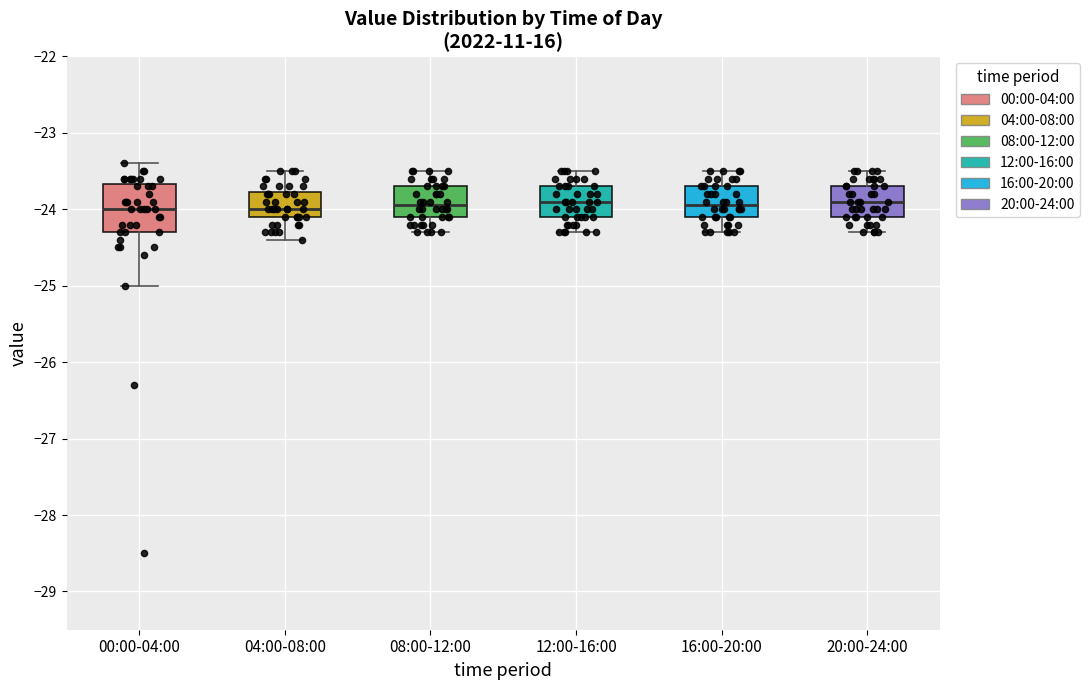

Reading left to right, read every box against the y-axis: the position of its median line, the range the box covers, and the ends of its whiskers. The values are not printed on the chart, so give them approximately, as read against the axis.

00:00-04:00: median -24.0, box -24.3 to -23.7, whiskers -25.0 to -23.4
04:00-08:00: median -24.0, box -24.1 to -23.8, whiskers -24.4 to -23.5
08:00-12:00: median -23.9, box -24.1 to -23.7, whiskers -24.3 to -23.5
12:00-16:00: median -23.9, box -24.1 to -23.7, whiskers -24.3 to -23.5
16:00-20:00: median -23.9, box -24.1 to -23.7, whiskers -24.3 to -23.5
20:00-24:00: median -23.9, box -24.1 to -23.7, whiskers -24.3 to -23.5